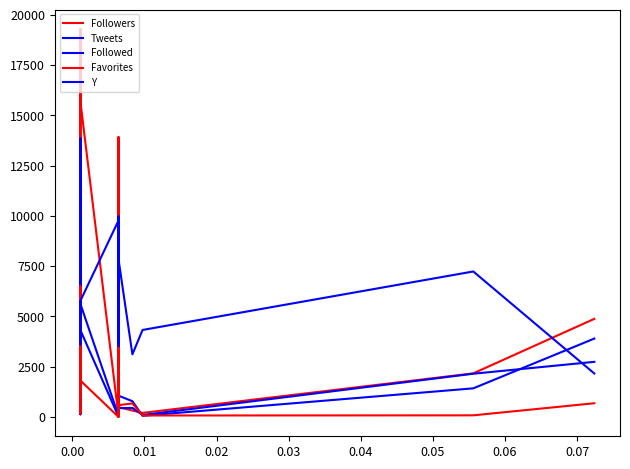

What is the value of the Y point at the 6th from the left?

8843.7